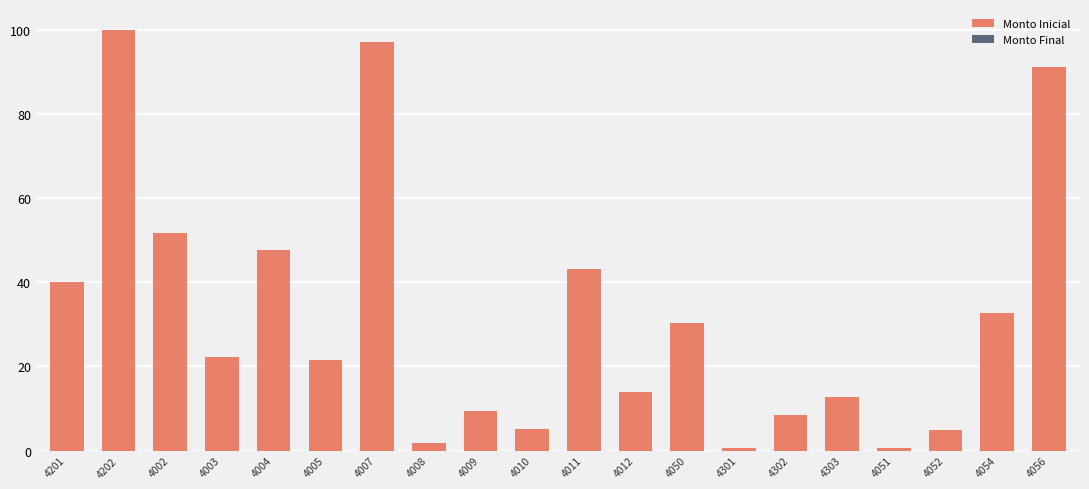

What position from the right is 4009?

12